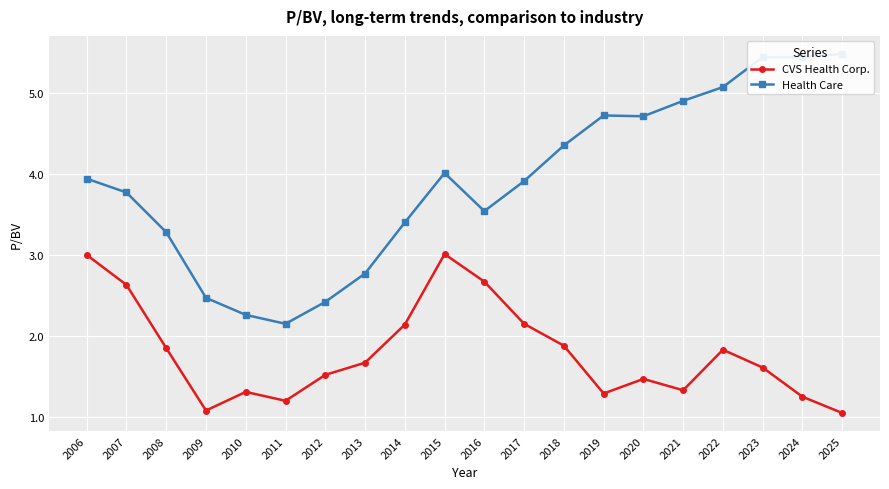

True or false: CVS Health Corp. and Health Care cross at least once.

False